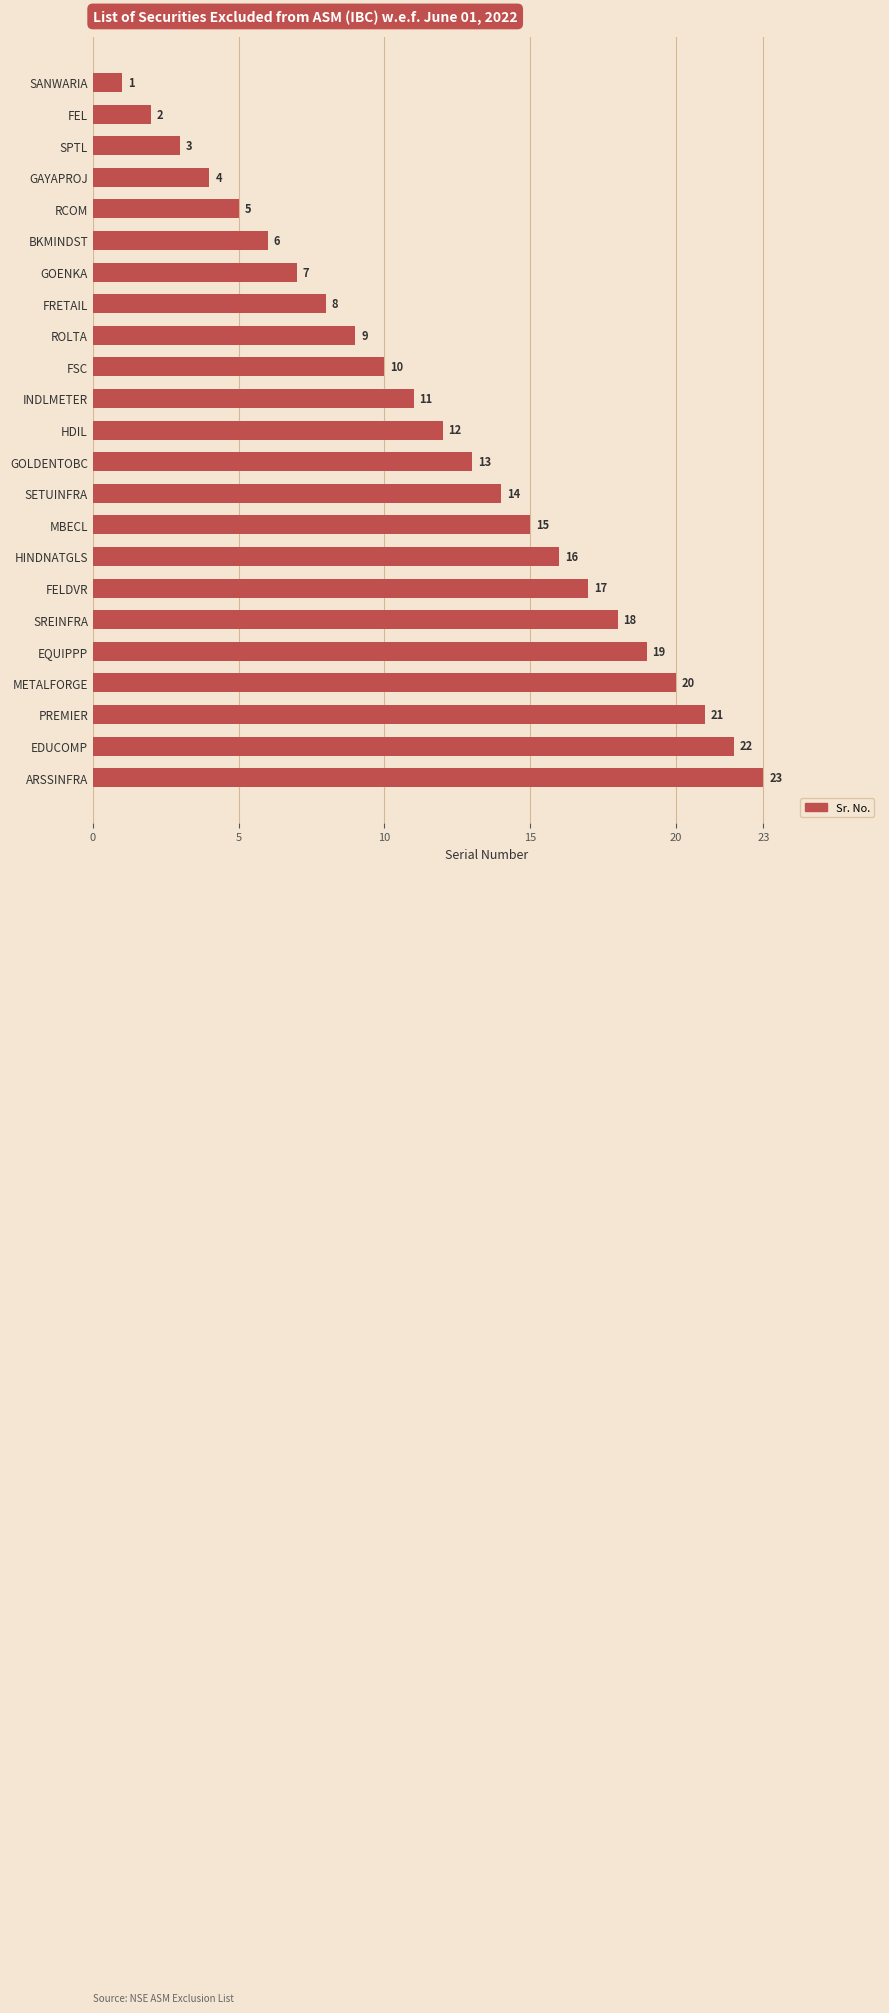

Count the number of data series in this chart.

1